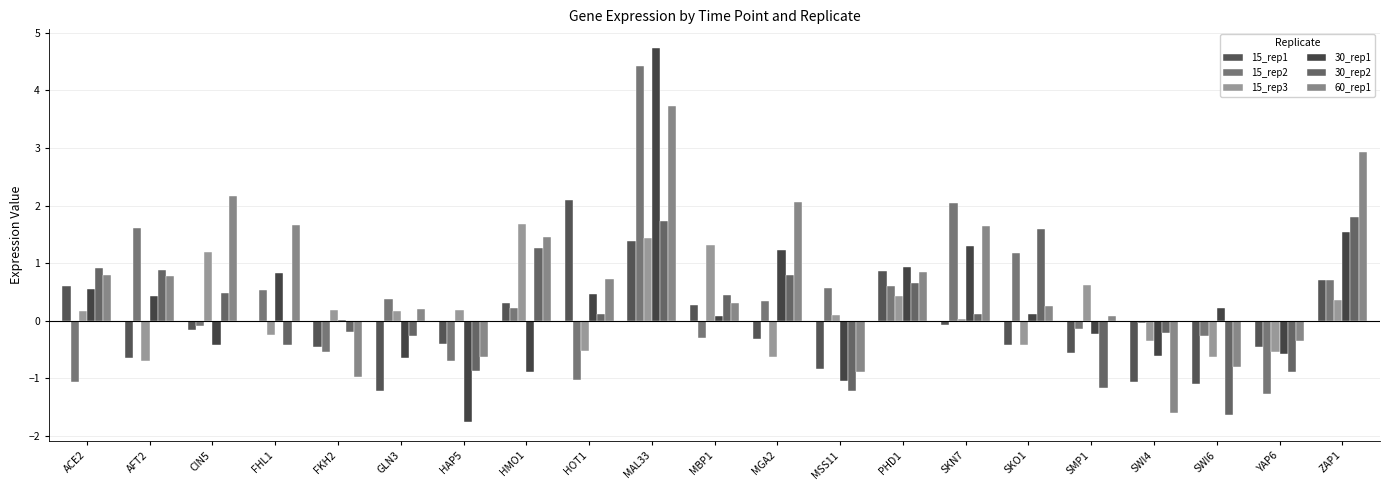

Reading left to right, extract all data points from this chart.

15_rep1: ACE2=0.6	AFT2=-0.6	CIN5=-0.2	FHL1=-0.0	FKH2=-0.4	GLN3=-1.2	HAP5=-0.4	HMO1=0.3	HOT1=2.1	MAL33=1.4	MBP1=0.3	MGA2=-0.3	MSS11=-0.8	PHD1=0.9	SKN7=-0.1	SKO1=-0.4	SMP1=-0.6	SWI4=-1.1	SWI6=-1.1	YAP6=-0.4	ZAP1=0.7
15_rep2: ACE2=-1.1	AFT2=1.6	CIN5=-0.1	FHL1=0.5	FKH2=-0.5	GLN3=0.4	HAP5=-0.7	HMO1=0.2	HOT1=-1.0	MAL33=4.4	MBP1=-0.3	MGA2=0.3	MSS11=0.6	PHD1=0.6	SKN7=2.0	SKO1=1.2	SMP1=-0.1	SWI4=-0.0	SWI6=-0.3	YAP6=-1.3	ZAP1=0.7
15_rep3: ACE2=0.2	AFT2=-0.7	CIN5=1.2	FHL1=-0.3	FKH2=0.2	GLN3=0.2	HAP5=0.2	HMO1=1.7	HOT1=-0.5	MAL33=1.4	MBP1=1.3	MGA2=-0.6	MSS11=0.1	PHD1=0.4	SKN7=0.0	SKO1=-0.4	SMP1=0.6	SWI4=-0.3	SWI6=-0.6	YAP6=-0.5	ZAP1=0.4
30_rep1: ACE2=0.6	AFT2=0.4	CIN5=-0.4	FHL1=0.8	FKH2=0.0	GLN3=-0.6	HAP5=-1.8	HMO1=-0.9	HOT1=0.5	MAL33=4.7	MBP1=0.1	MGA2=1.2	MSS11=-1.1	PHD1=0.9	SKN7=1.3	SKO1=0.1	SMP1=-0.2	SWI4=-0.6	SWI6=0.2	YAP6=-0.6	ZAP1=1.5
30_rep2: ACE2=0.9	AFT2=0.9	CIN5=0.5	FHL1=-0.4	FKH2=-0.2	GLN3=-0.3	HAP5=-0.9	HMO1=1.3	HOT1=0.1	MAL33=1.7	MBP1=0.4	MGA2=0.8	MSS11=-1.2	PHD1=0.7	SKN7=0.1	SKO1=1.6	SMP1=-1.2	SWI4=-0.2	SWI6=-1.6	YAP6=-0.9	ZAP1=1.8
60_rep1: ACE2=0.8	AFT2=0.8	CIN5=2.2	FHL1=1.7	FKH2=-1.0	GLN3=0.2	HAP5=-0.6	HMO1=1.4	HOT1=0.7	MAL33=3.7	MBP1=0.3	MGA2=2.1	MSS11=-0.9	PHD1=0.8	SKN7=1.6	SKO1=0.3	SMP1=0.1	SWI4=-1.6	SWI6=-0.8	YAP6=-0.4	ZAP1=2.9